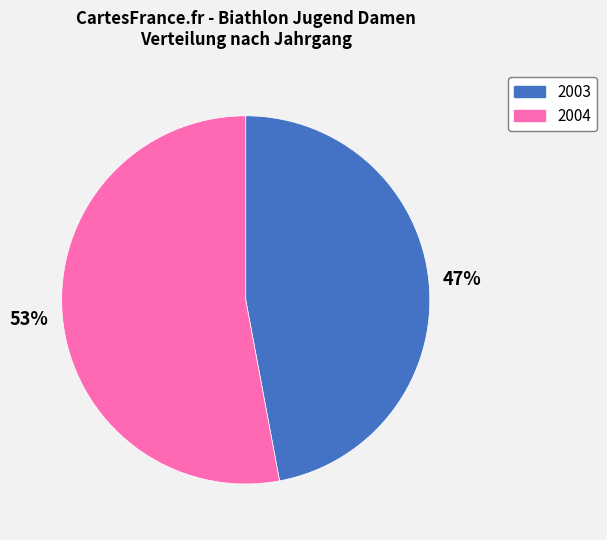

Do 2003 and 2004 together represent more than half of the pie?

Yes